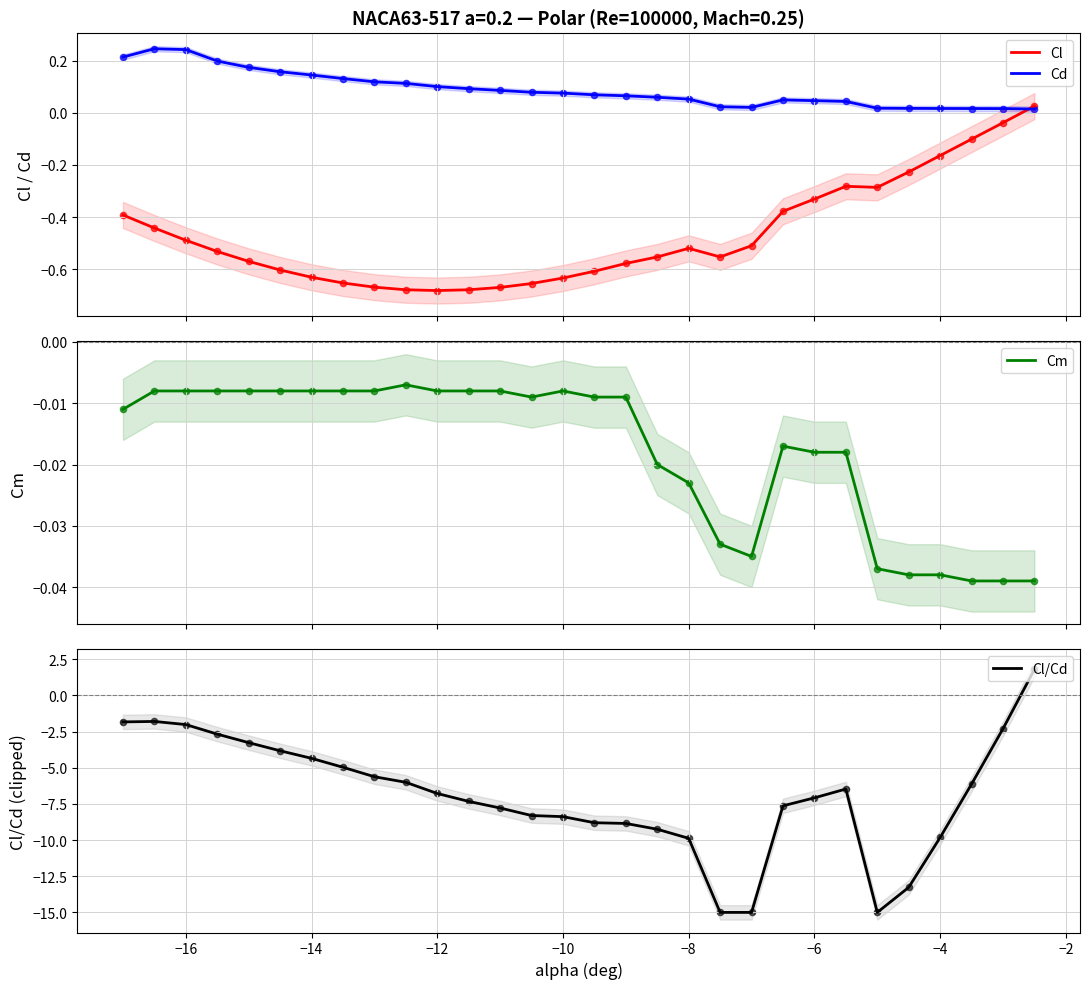

Which series has the largest total across all categories?

Cd